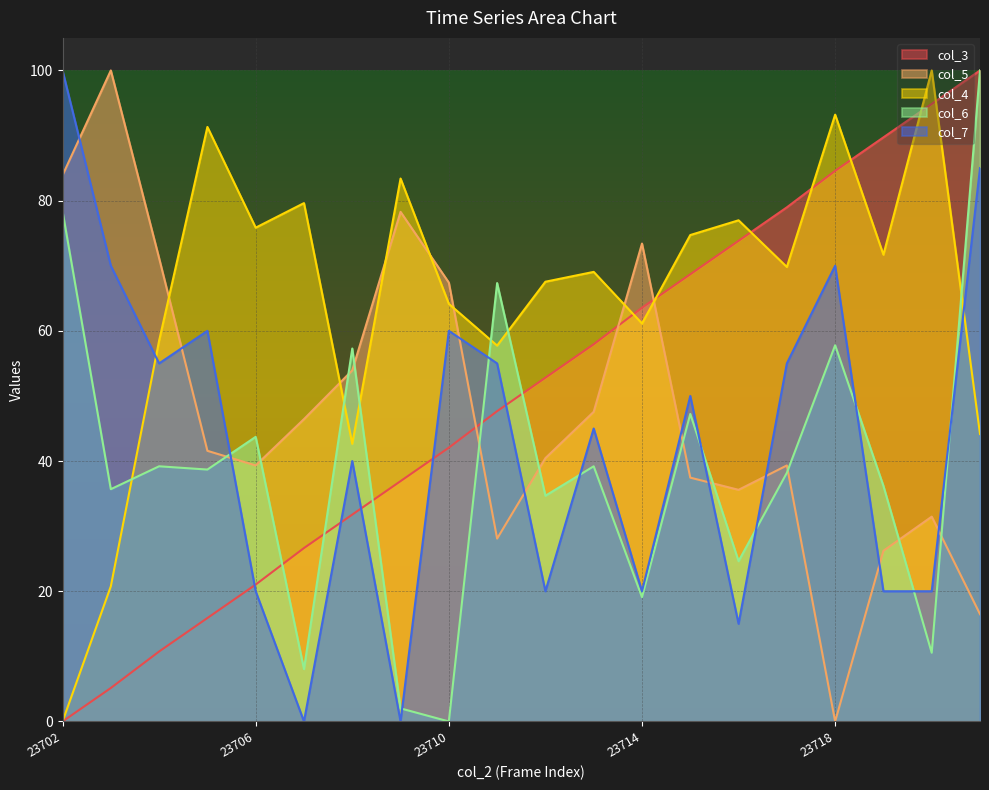

How many values in the col_5 series are below 41?

10